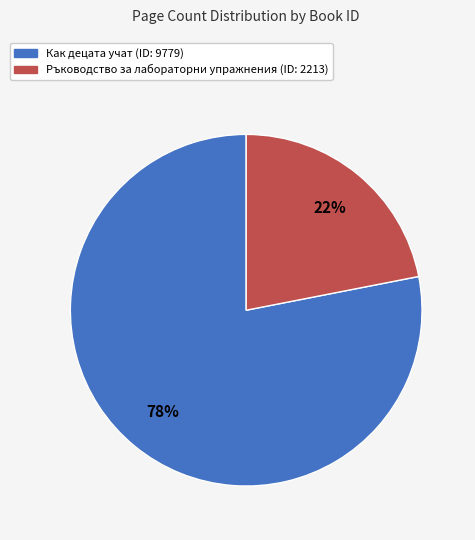

Is there a majority slice in this chart?

Yes